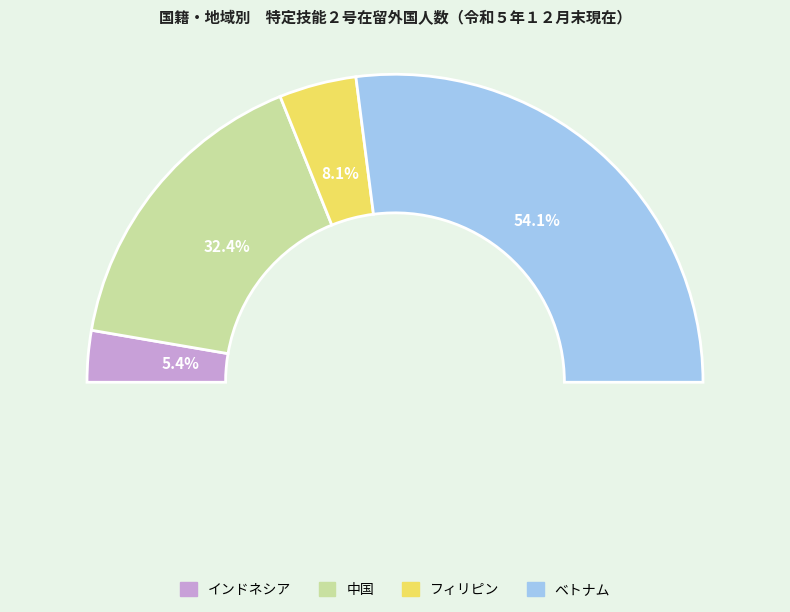

What percentage is NOT represented by ベトナム?

45.9%